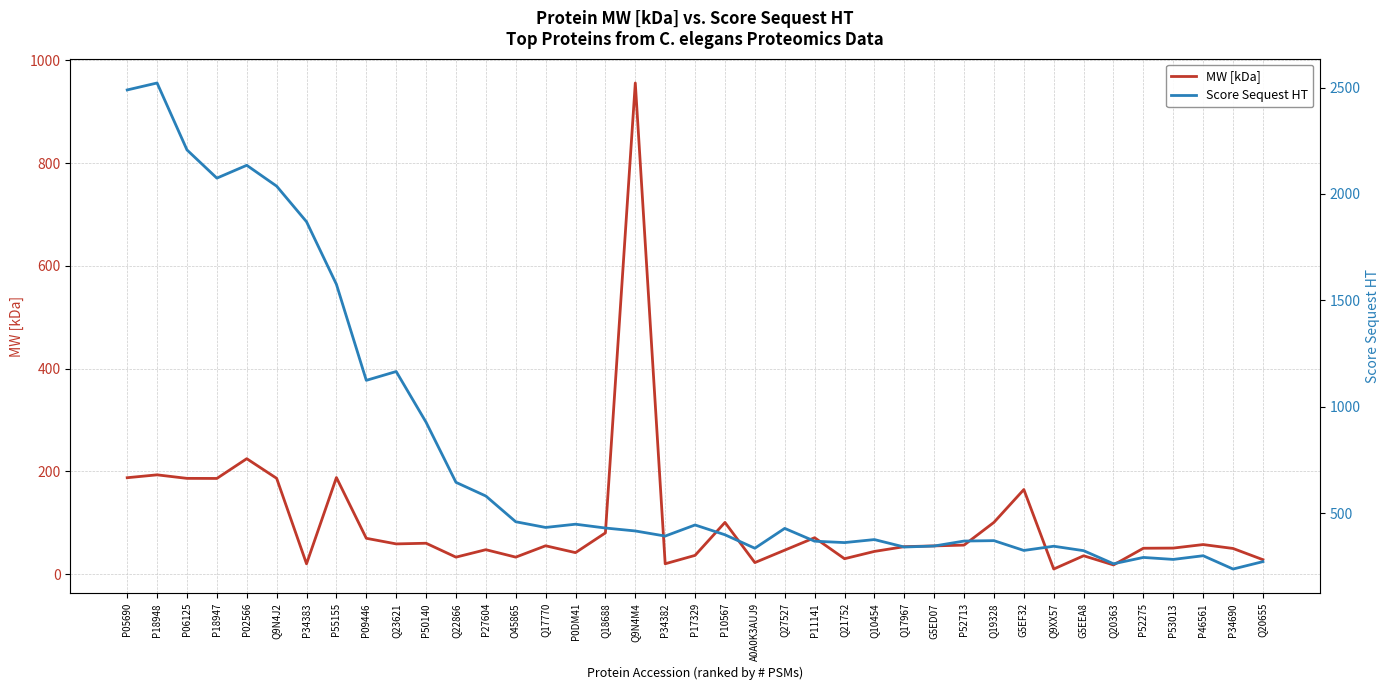

What are all the series names shown in the legend?

MW [kDa], Score Sequest HT